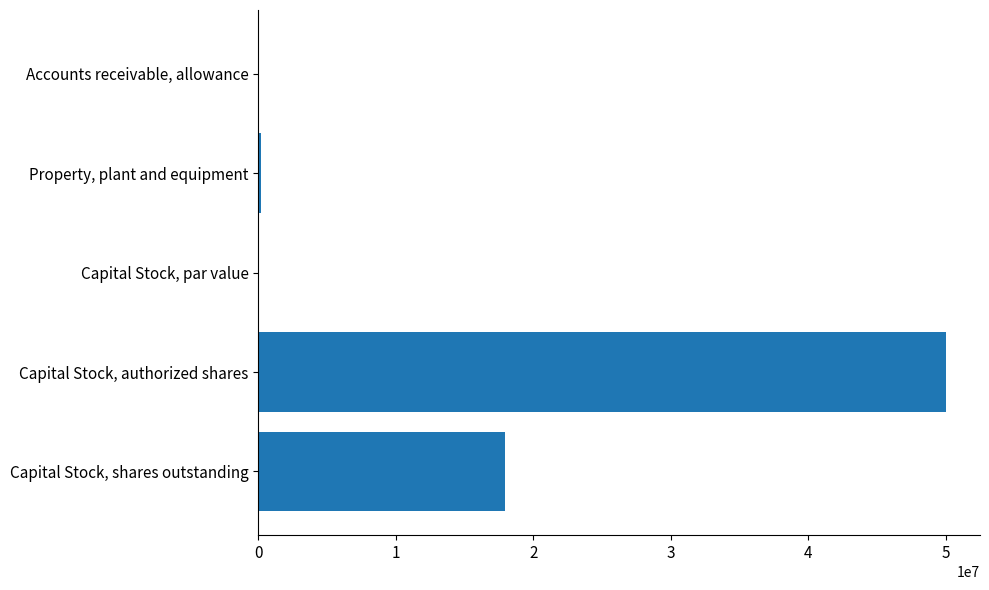

Between Capital Stock, shares outstanding and Capital Stock, authorized shares, which is larger?

Capital Stock, authorized shares